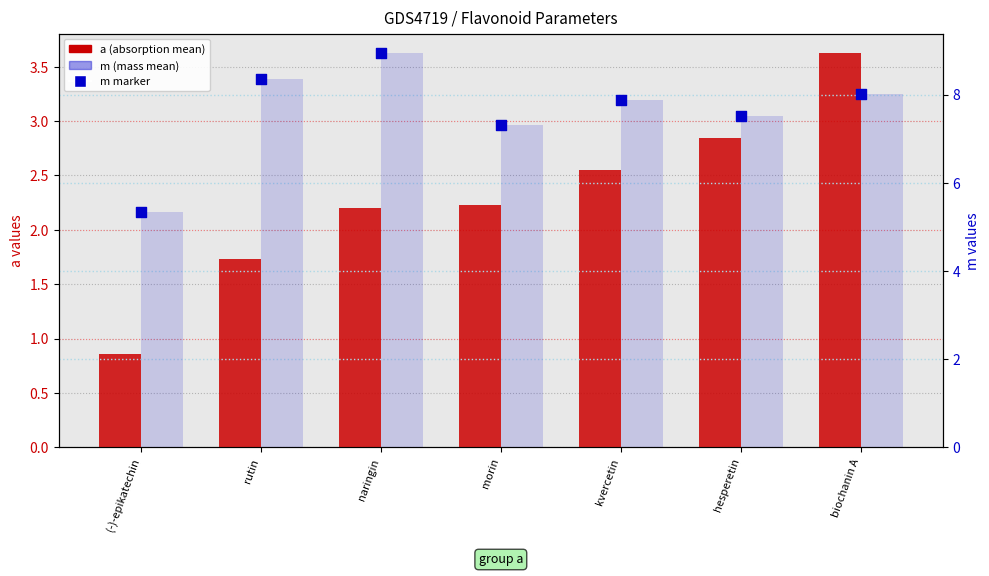

Which series has the largest Y range (max minus min)?

m values